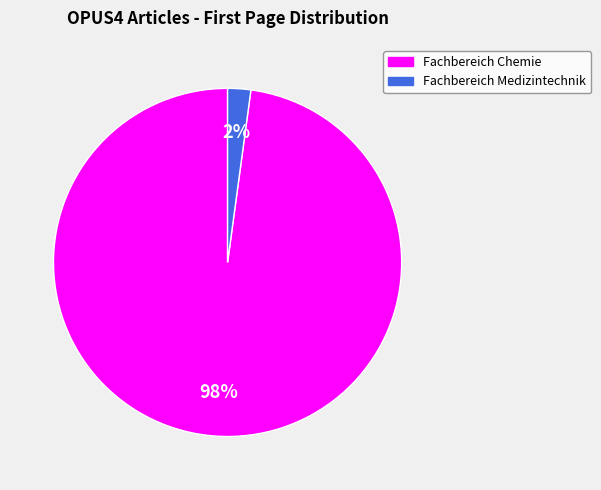

To the nearest percent, what is the difference between the largest and smallest slice percentages?

96%